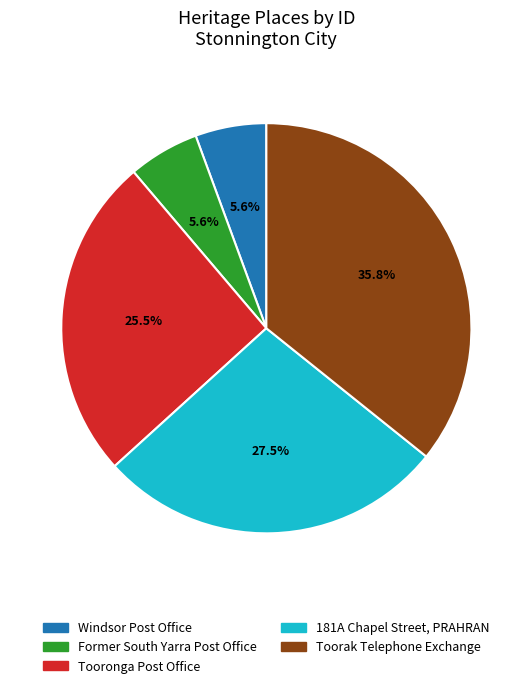

How many slices are in this pie chart?

5